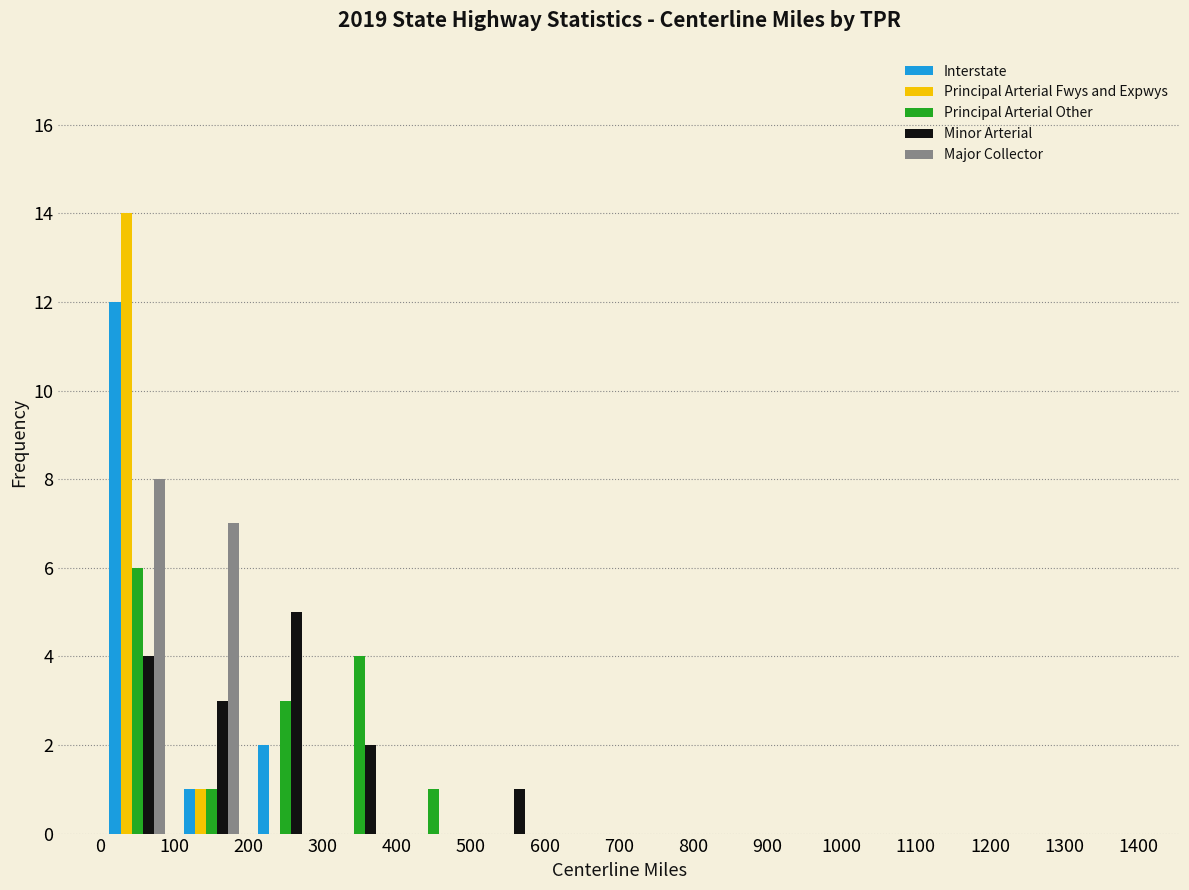

Reading left to right, transcribe this chart: for each range on the x-axis, give the height of each series' bar. The values are not printed on the chart, so give them approximately, as read against the axis.

0 to 100: Interstate=12	Principal Arterial Fwys and Expwys=14	Principal Arterial Other=6	Minor Arterial=4	Major Collector=8
100 to 200: Interstate=1	Principal Arterial Fwys and Expwys=1	Principal Arterial Other=1	Minor Arterial=3	Major Collector=7
200 to 300: Interstate=2	Principal Arterial Fwys and Expwys=0	Principal Arterial Other=3	Minor Arterial=5	Major Collector=0
300 to 400: Interstate=0	Principal Arterial Fwys and Expwys=0	Principal Arterial Other=4	Minor Arterial=2	Major Collector=0
400 to 500: Interstate=0	Principal Arterial Fwys and Expwys=0	Principal Arterial Other=1	Minor Arterial=0	Major Collector=0
500 to 600: Interstate=0	Principal Arterial Fwys and Expwys=0	Principal Arterial Other=0	Minor Arterial=1	Major Collector=0
600 to 700: Interstate=0	Principal Arterial Fwys and Expwys=0	Principal Arterial Other=0	Minor Arterial=0	Major Collector=0
700 to 800: Interstate=0	Principal Arterial Fwys and Expwys=0	Principal Arterial Other=0	Minor Arterial=0	Major Collector=0
800 to 900: Interstate=0	Principal Arterial Fwys and Expwys=0	Principal Arterial Other=0	Minor Arterial=0	Major Collector=0
900 to 1000: Interstate=0	Principal Arterial Fwys and Expwys=0	Principal Arterial Other=0	Minor Arterial=0	Major Collector=0
1000 to 1100: Interstate=0	Principal Arterial Fwys and Expwys=0	Principal Arterial Other=0	Minor Arterial=0	Major Collector=0
1100 to 1200: Interstate=0	Principal Arterial Fwys and Expwys=0	Principal Arterial Other=0	Minor Arterial=0	Major Collector=0
1200 to 1300: Interstate=0	Principal Arterial Fwys and Expwys=0	Principal Arterial Other=0	Minor Arterial=0	Major Collector=0
1300 to 1400: Interstate=0	Principal Arterial Fwys and Expwys=0	Principal Arterial Other=0	Minor Arterial=0	Major Collector=0